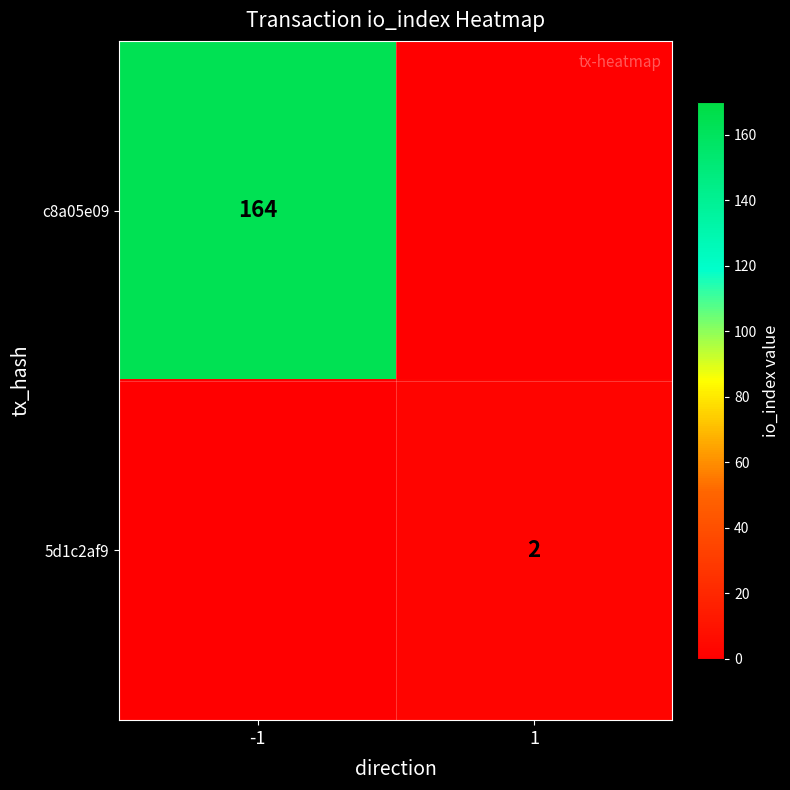

How many distinct data groups are displayed?

2